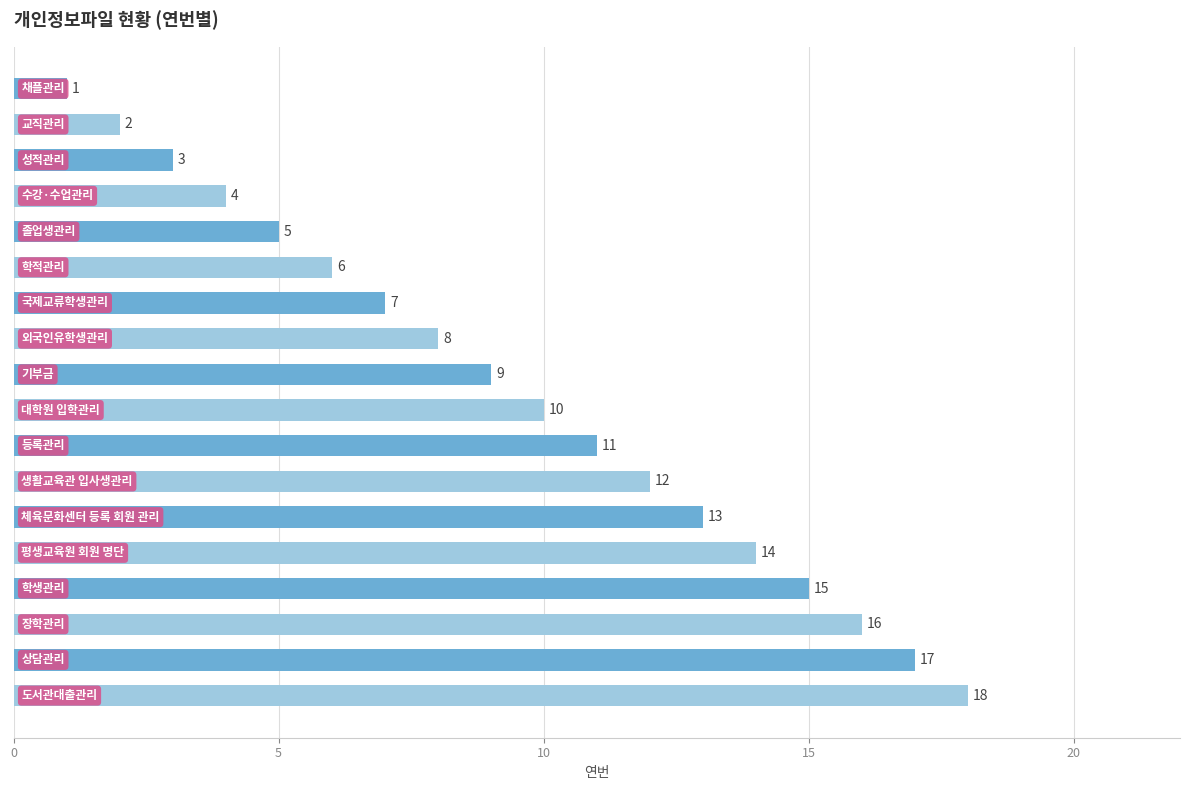

What is the value of the 2nd bar from the top?

2